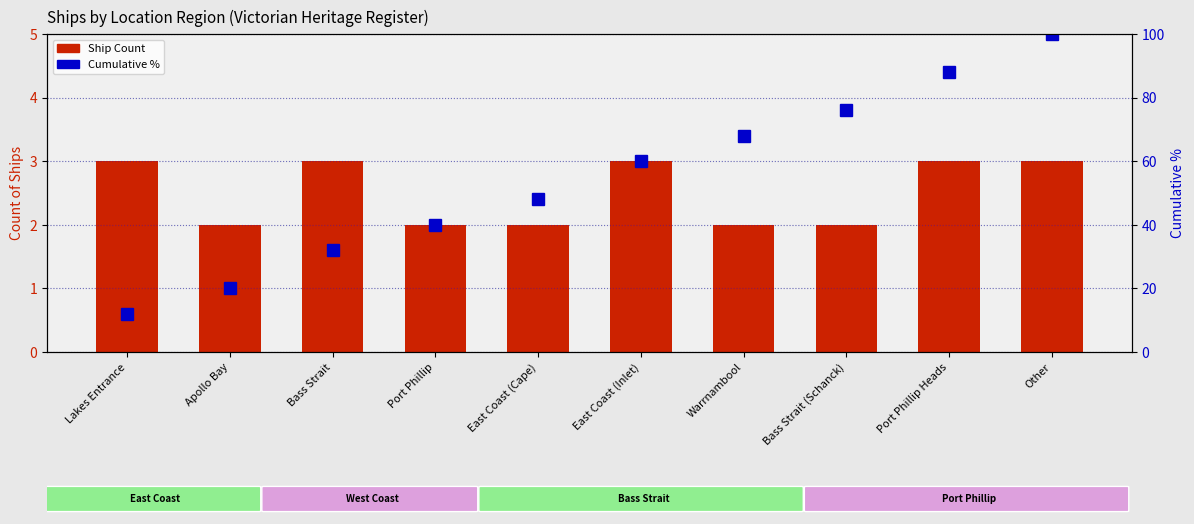

Reading left to right, extract all data points from this chart.

Ship Count: Lakes Entrance=3	Apollo Bay=2	Bass Strait=3	Port Phillip=2	East Coast (Cape)=2	East Coast (Inlet)=3	Warrnambool=2	Bass Strait (Schanck)=2	Port Phillip Heads=3	Other=3
Cumulative %: Lakes Entrance=12	Apollo Bay=20	Bass Strait=32	Port Phillip=40	East Coast (Cape)=48	East Coast (Inlet)=60	Warrnambool=68	Bass Strait (Schanck)=76	Port Phillip Heads=88	Other=100